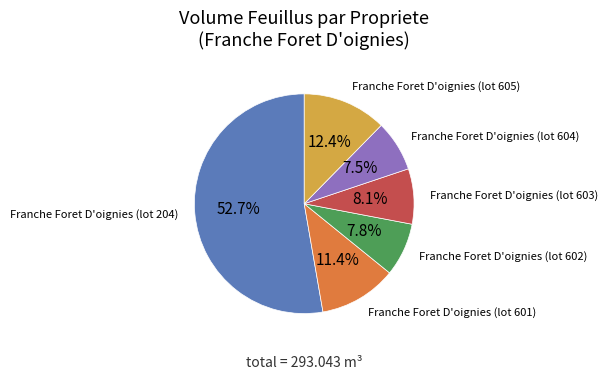

Does any single category account for the majority?

Yes